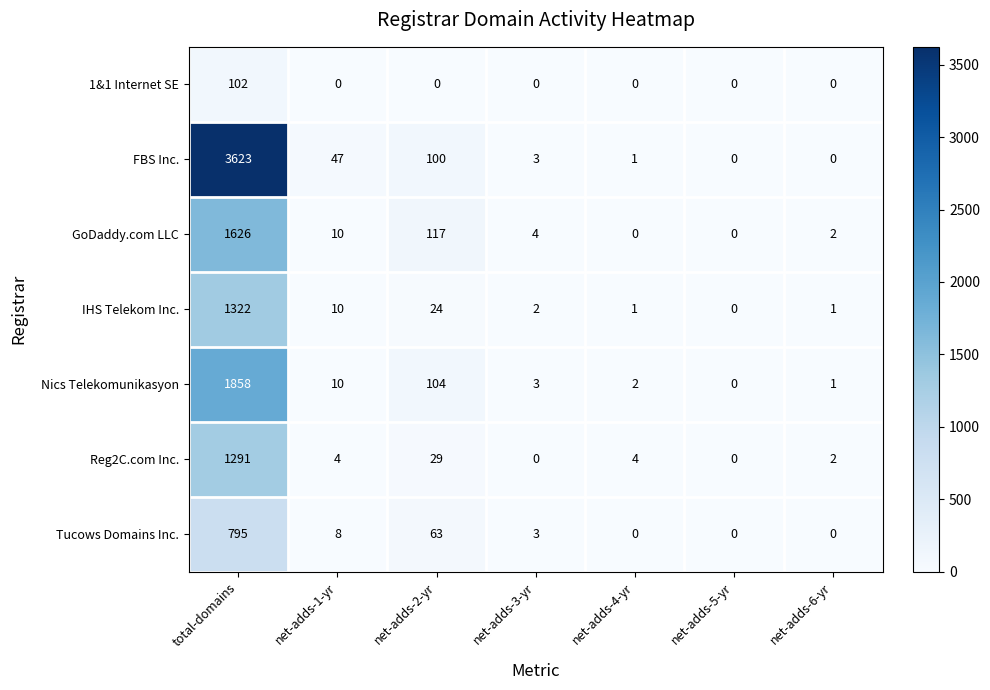

At which label is GoDaddy.com LLC closest to 813?

net-adds-2-yr